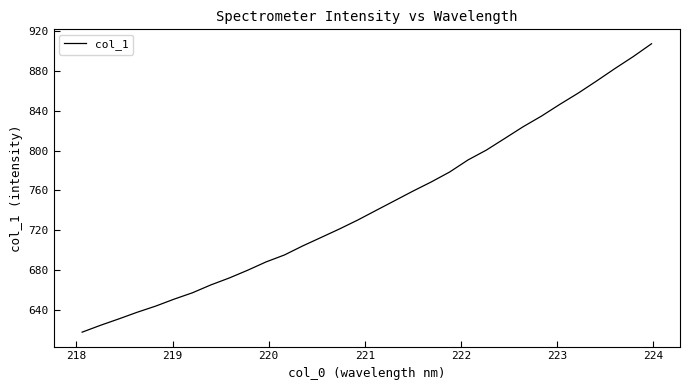

What is the greatest value displayed?

907.5